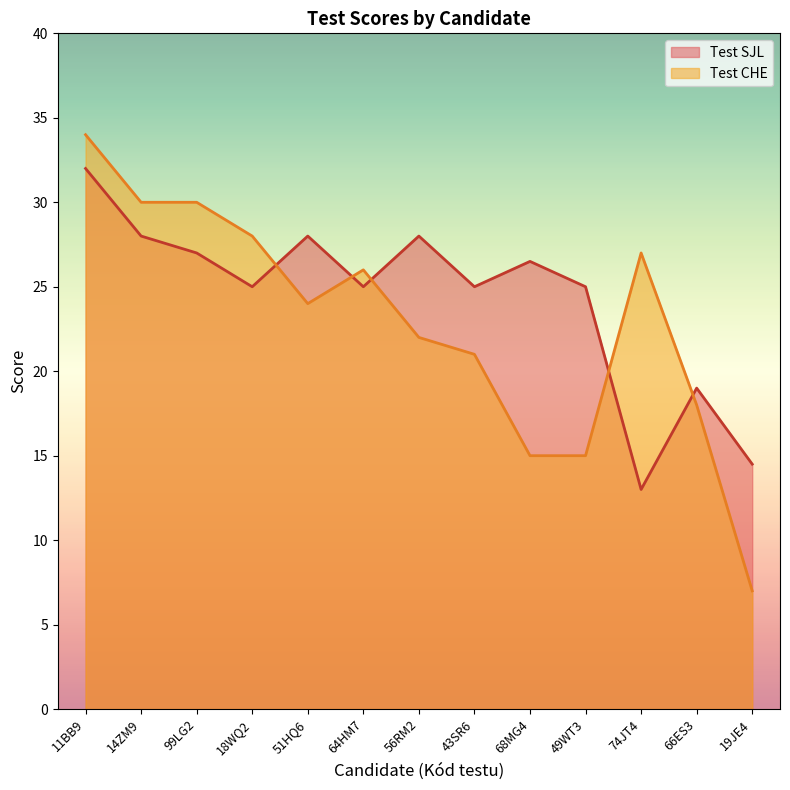

Reading left to right, what are all the values shown in this chart?

Test SJL: 11BB9=32.0	14ZM9=28.0	99LG2=27.0	18WQ2=25.0	51HQ6=28.0	64HM7=25.0	56RM2=28.0	43SR6=25.0	68MG4=26.5	49WT3=25.0	74JT4=13.0	66ES3=19.0	19JE4=14.5
Test CHE: 11BB9=34.0	14ZM9=30.0	99LG2=30.0	18WQ2=28.0	51HQ6=24.0	64HM7=26.0	56RM2=22.0	43SR6=21.0	68MG4=15.0	49WT3=15.0	74JT4=27.0	66ES3=18.0	19JE4=7.0